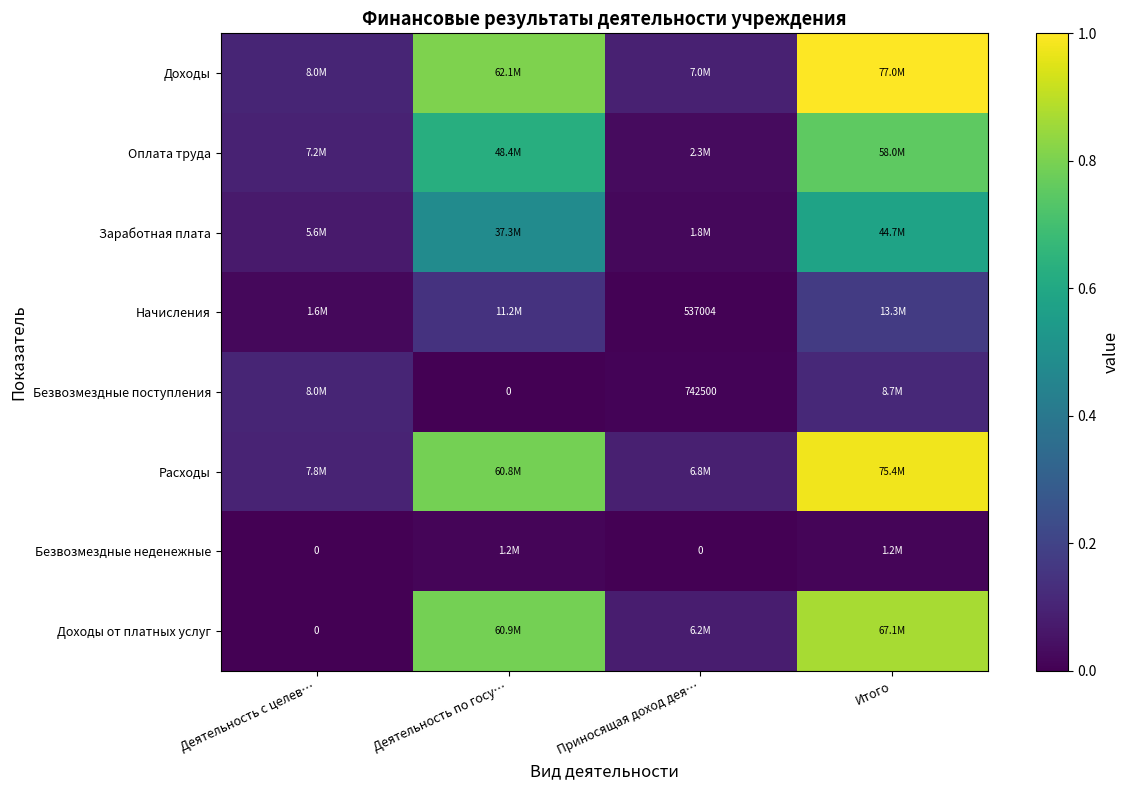

Between Приносящая доход дея… and Итого, which series saw the biggest shift?

Доходы